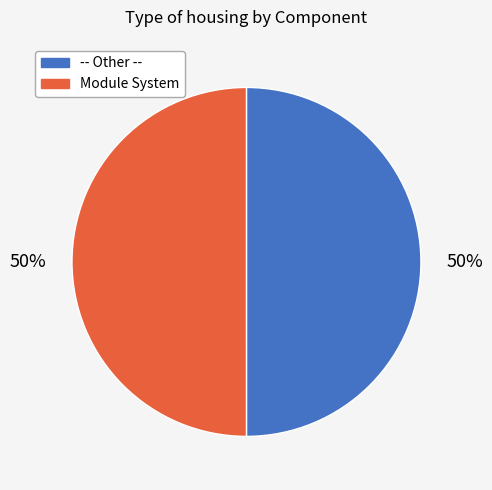

To the nearest percent, what percentage of the pie is -- Other --?

50%